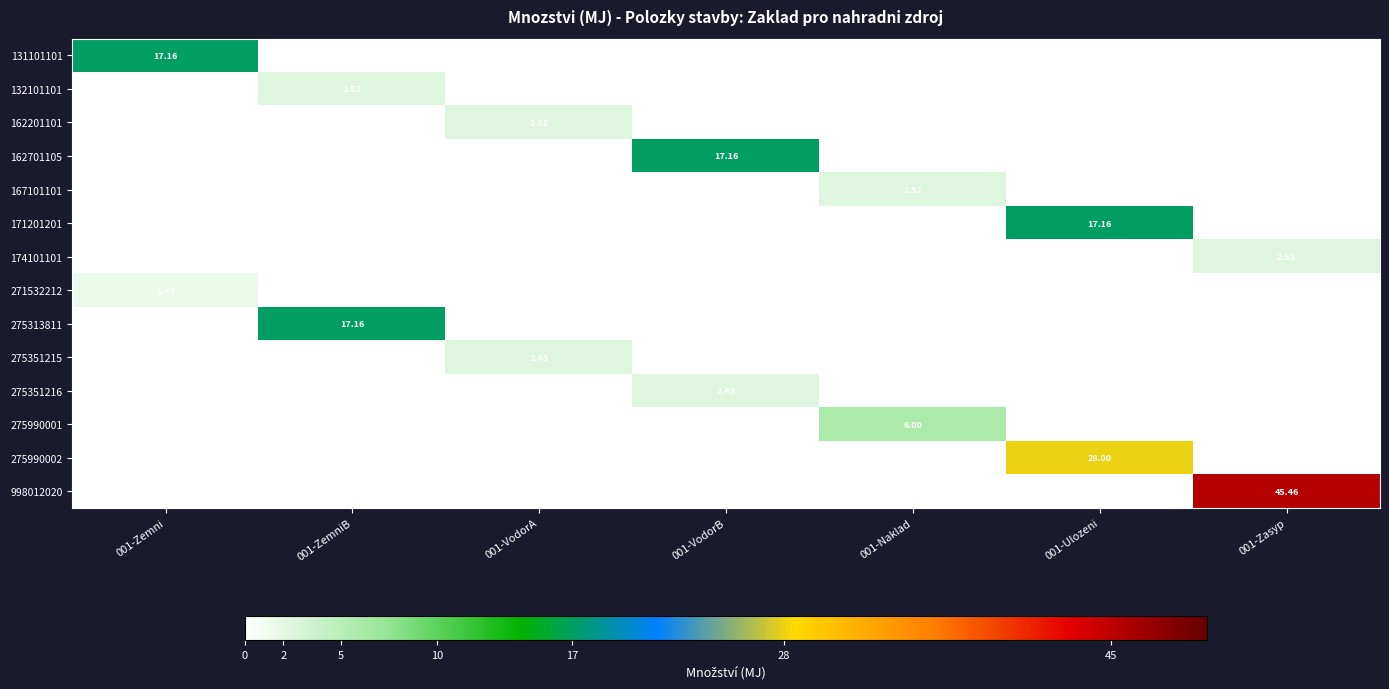

Is it true that 162201101 equals 1.7 at 001-Ulozeni?

False